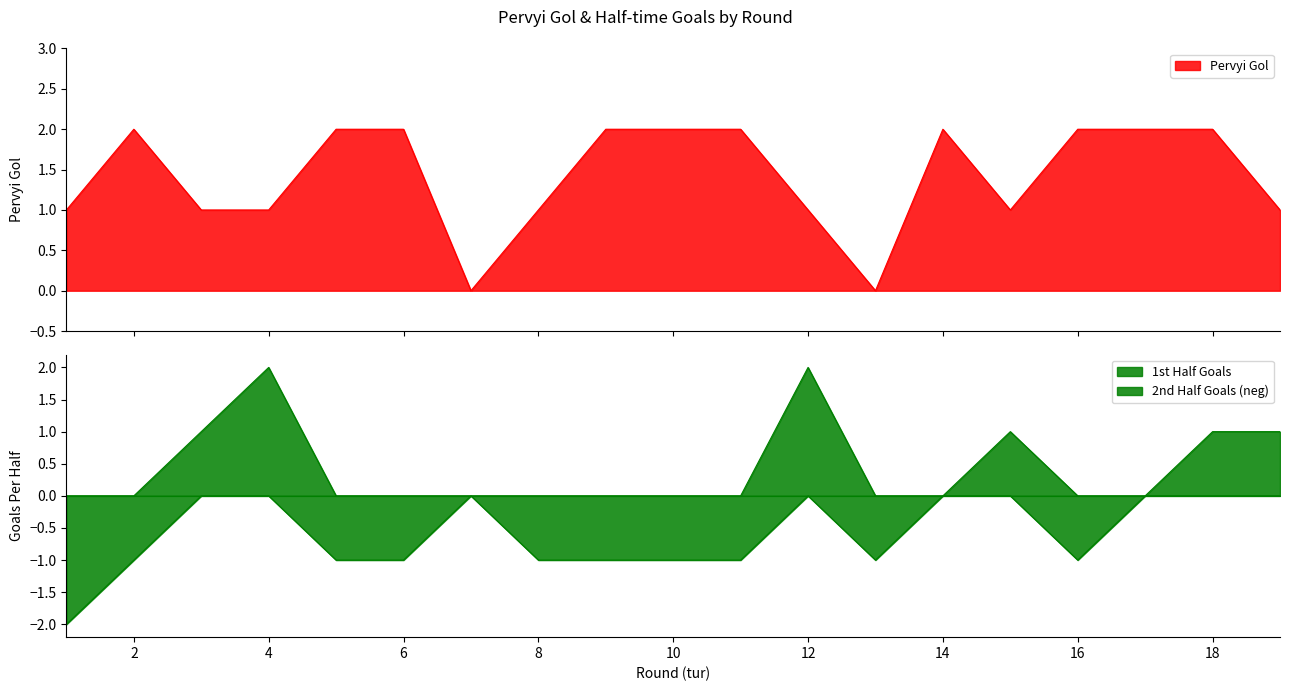

Is it true that First Half Goals equals 2 at 15?

False